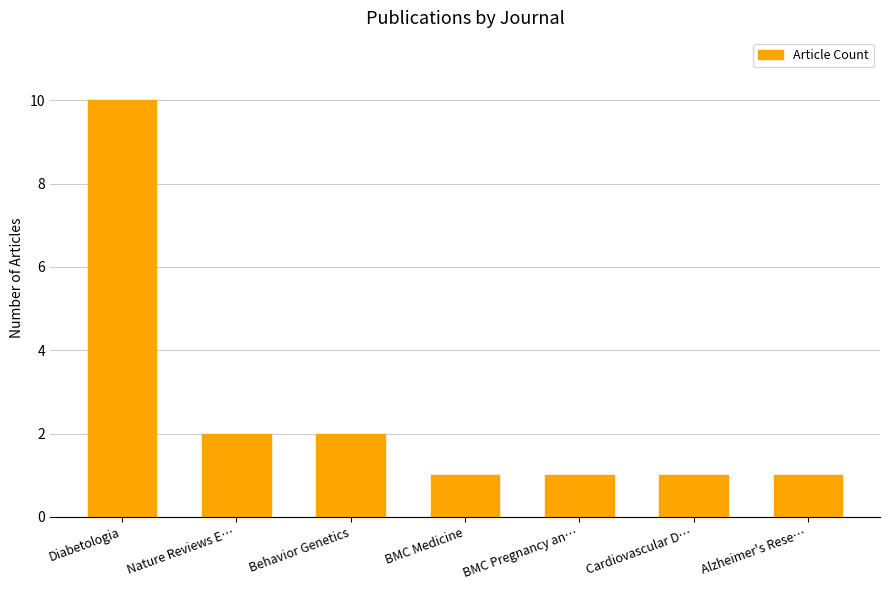

What is the difference between the maximum and second lowest values?

9